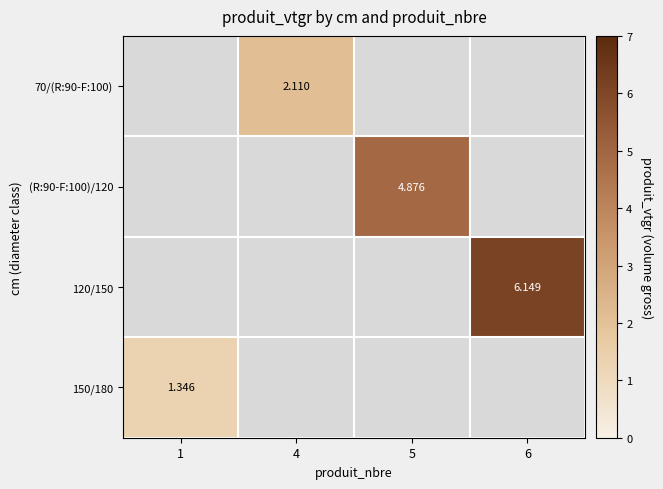

At which category does the chart reach its minimum across all series?

1